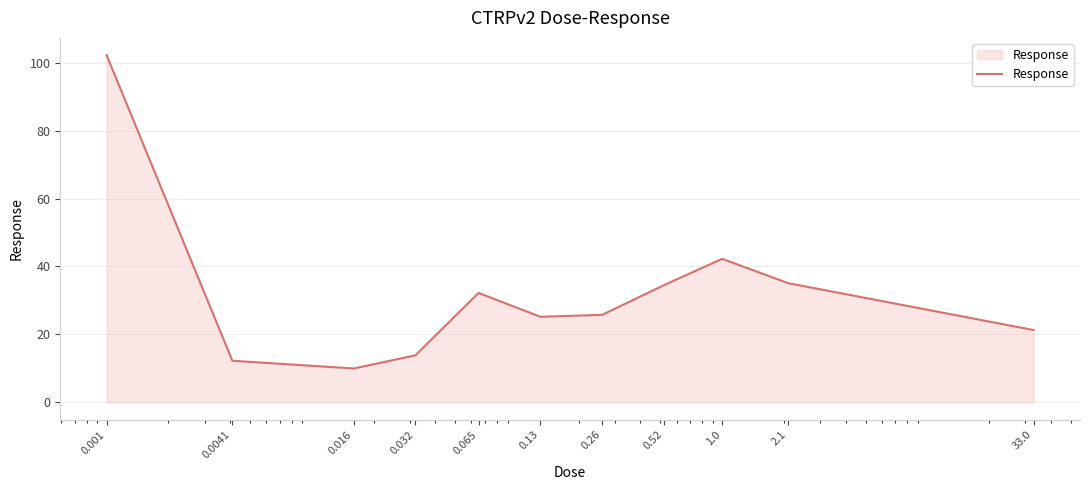

What is the difference between the maximum and minimum values?

92.2